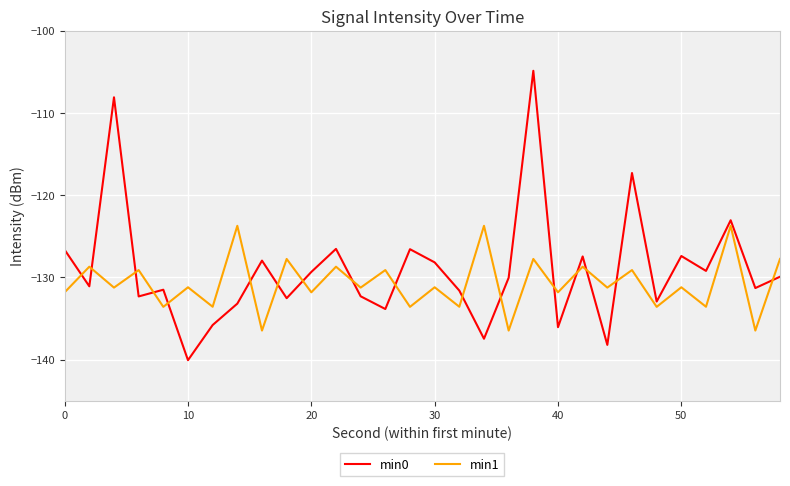

What is the smallest value displayed?

-140.1